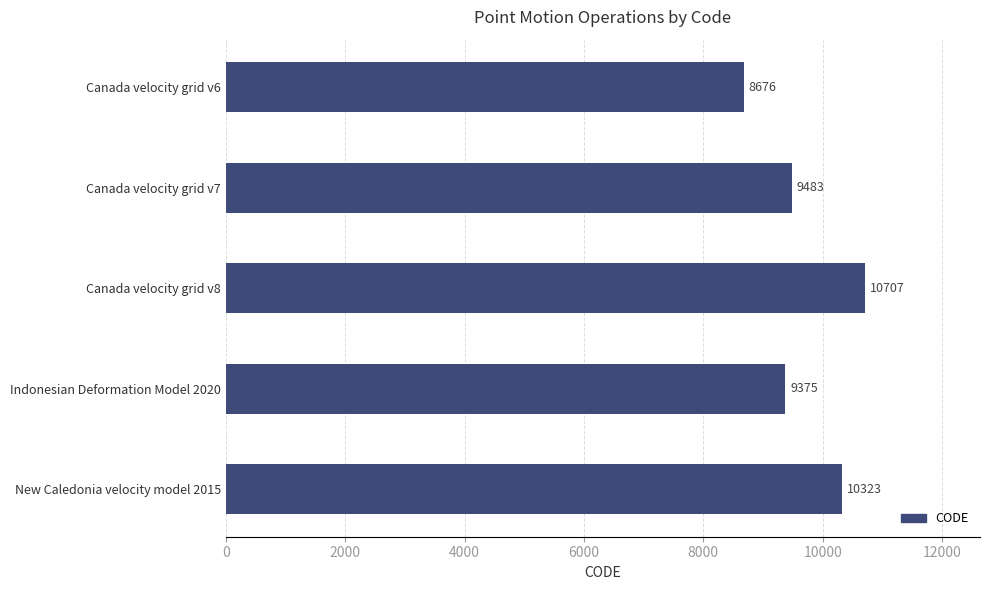

What is the label of the 1st bar from the bottom?

New Caledonia velocity model 2015